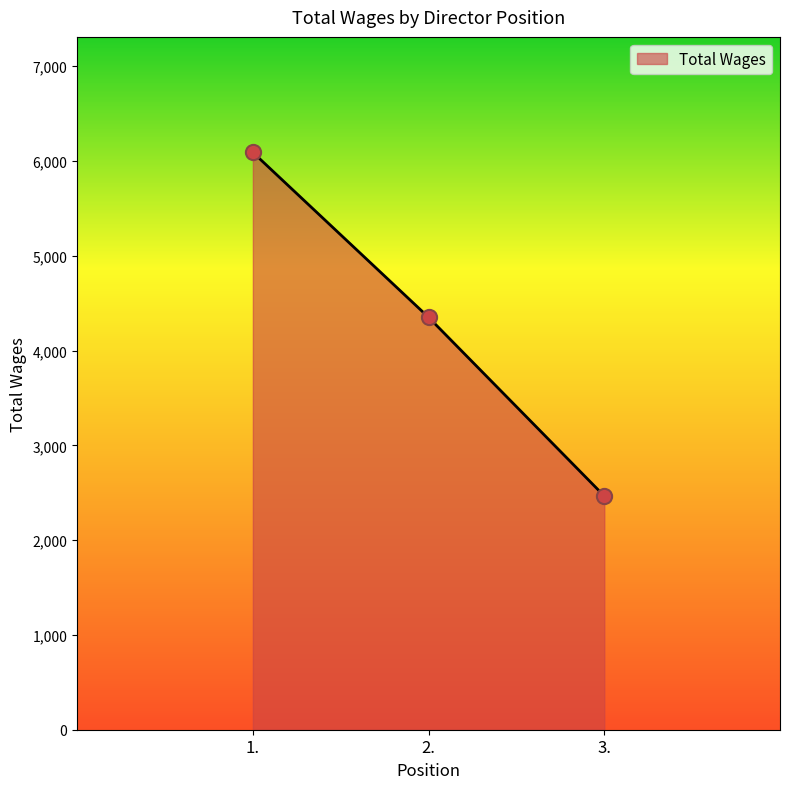

What is the ratio of the value at 3. to the value at 1.?

0.4